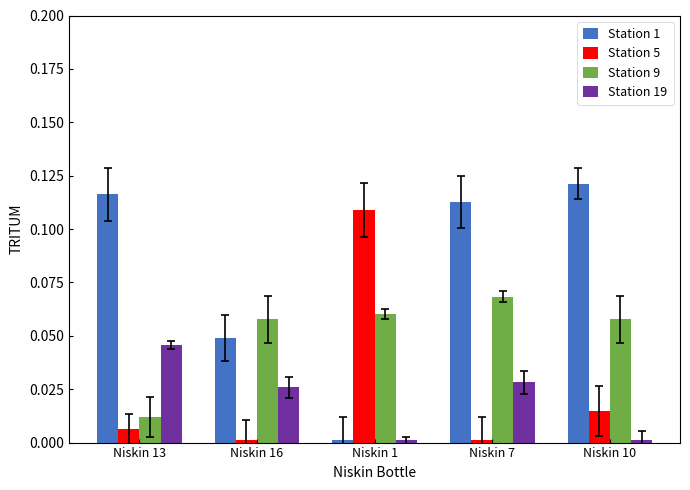

The Station 5 series shows 0.0 at Niskin 13. True or false?

True